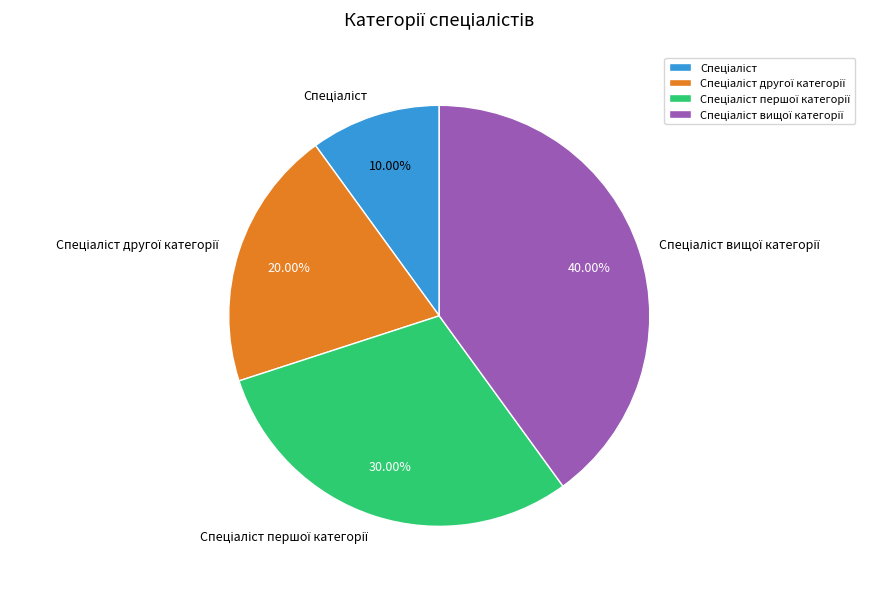

Is there a majority slice in this chart?

No